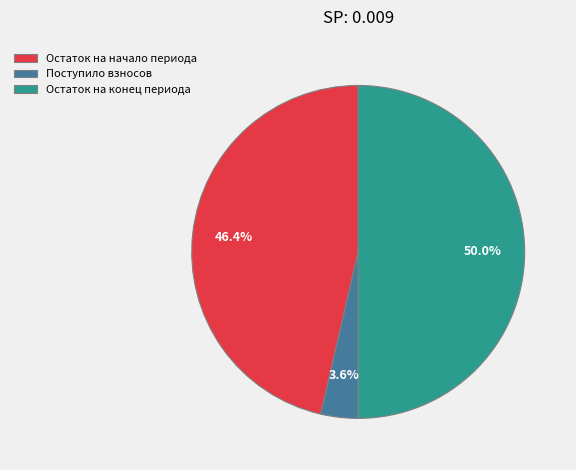

To the nearest percent, what percentage of the pie is Остаток на конец периода?

50%